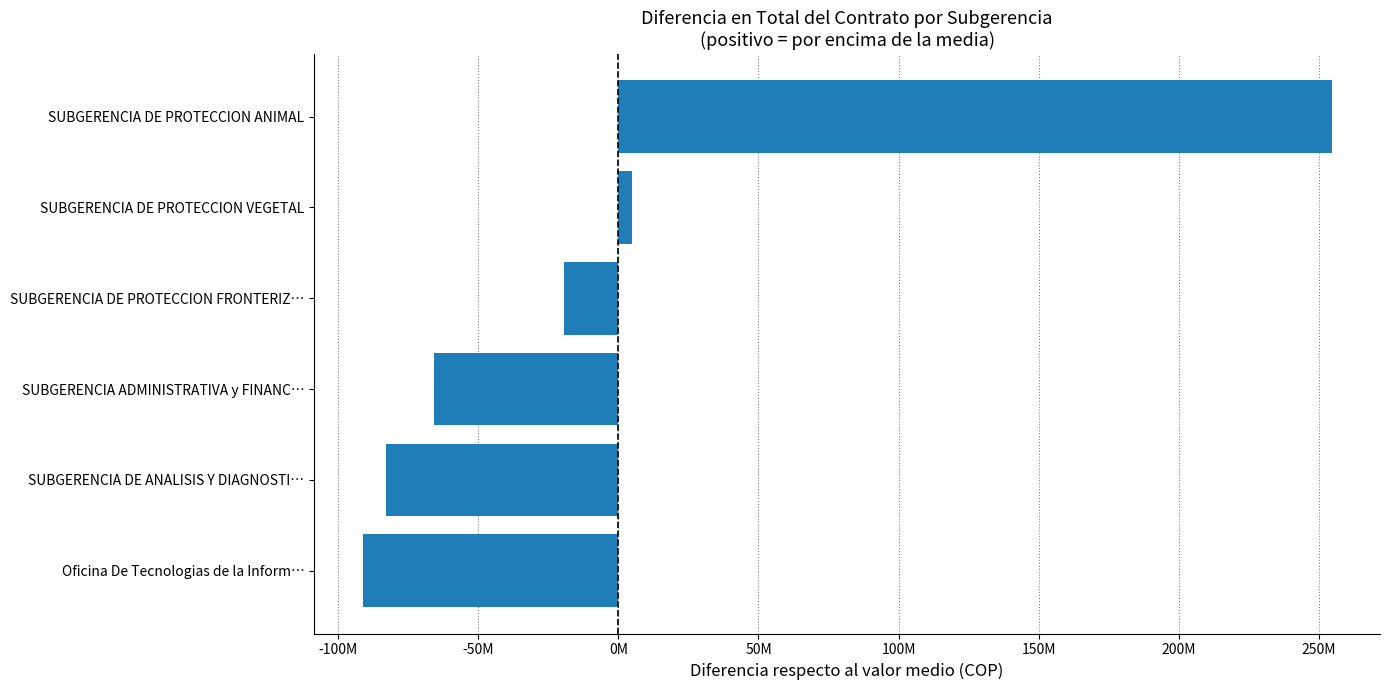

What is the greatest value displayed?

254452148.8